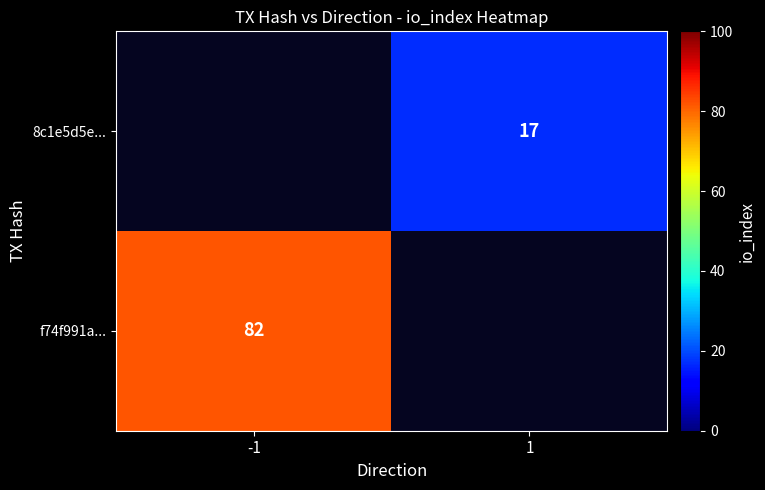

True or false: f74f991a... has a value of 82 at -1.

True